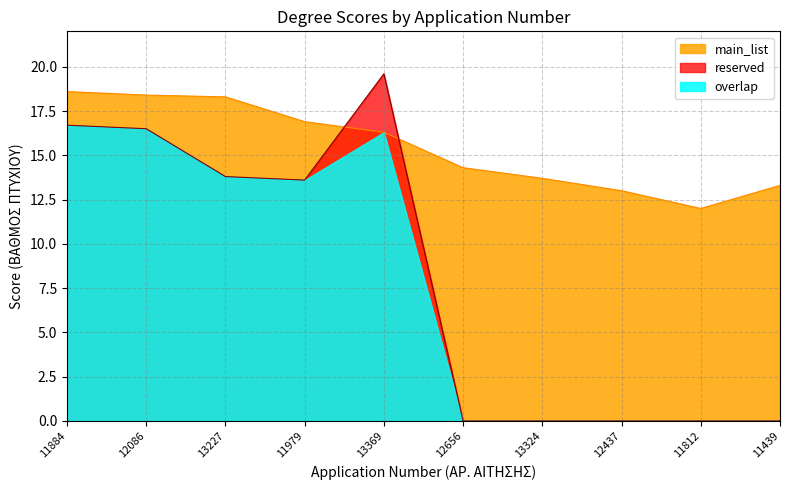

What position from the left is 12656?

6